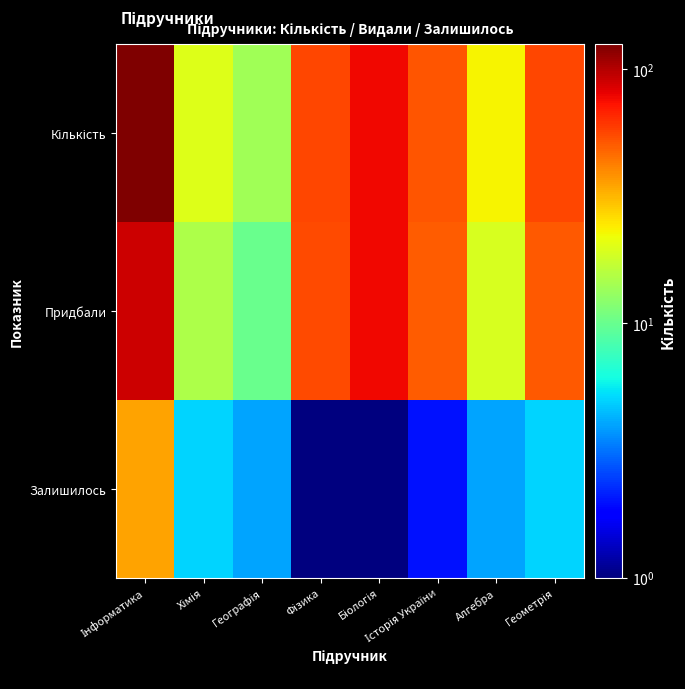

Which series has the widest spread of values?

Кількість